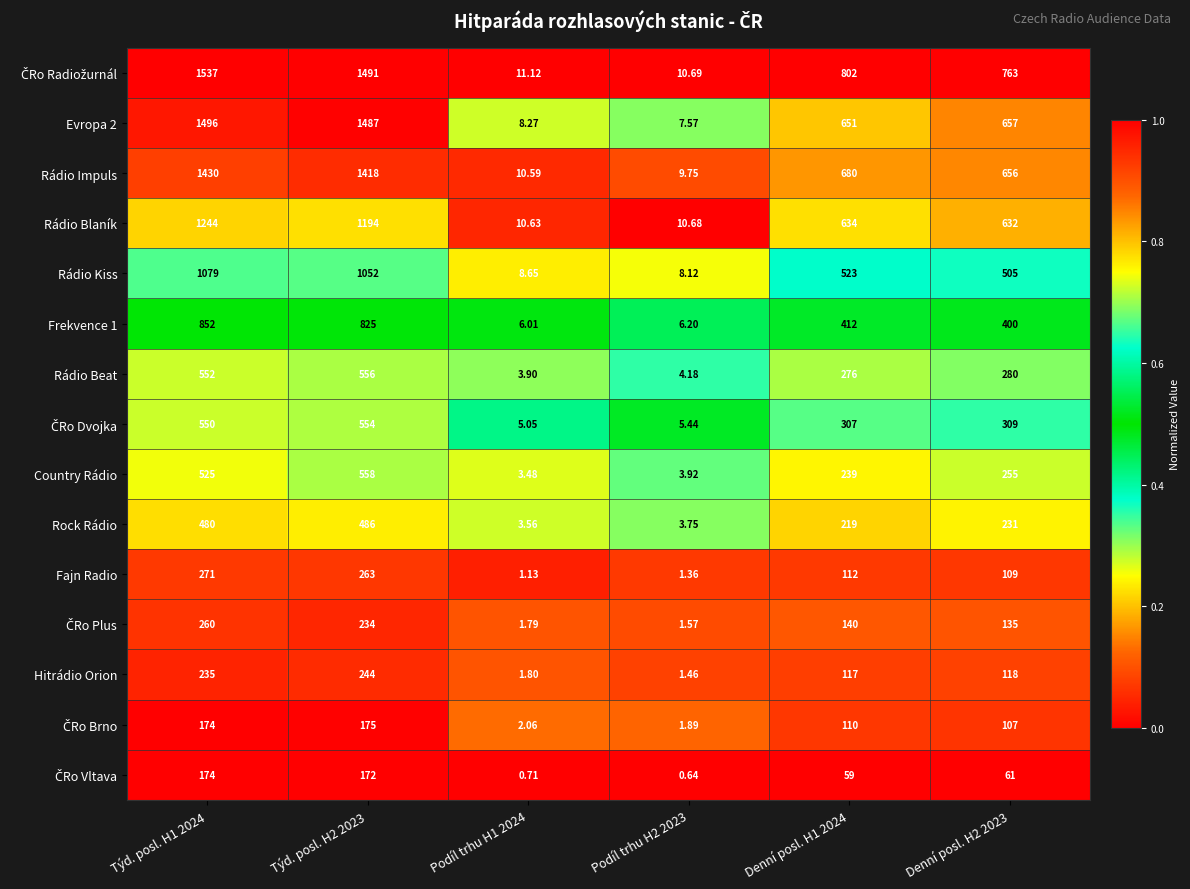

Count the number of data series in this chart.

15